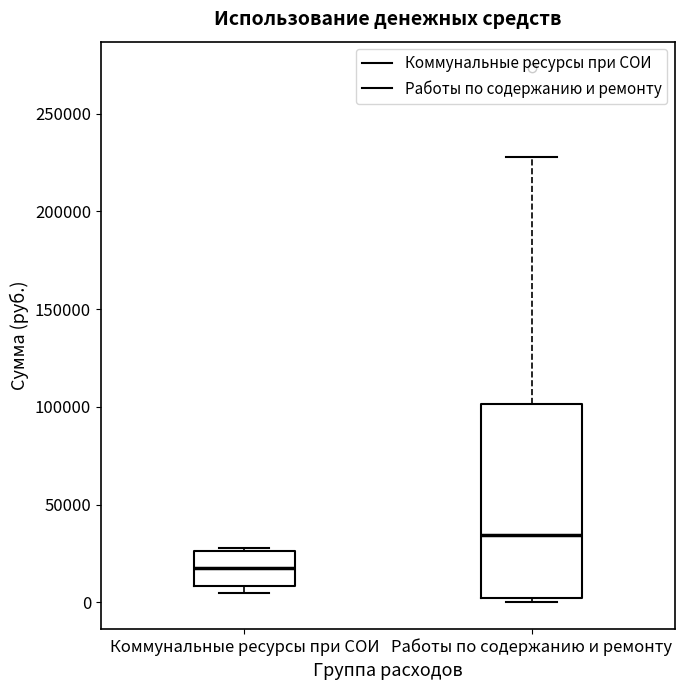

Which box's median line is the highest?

Работы по содержанию и ремонту